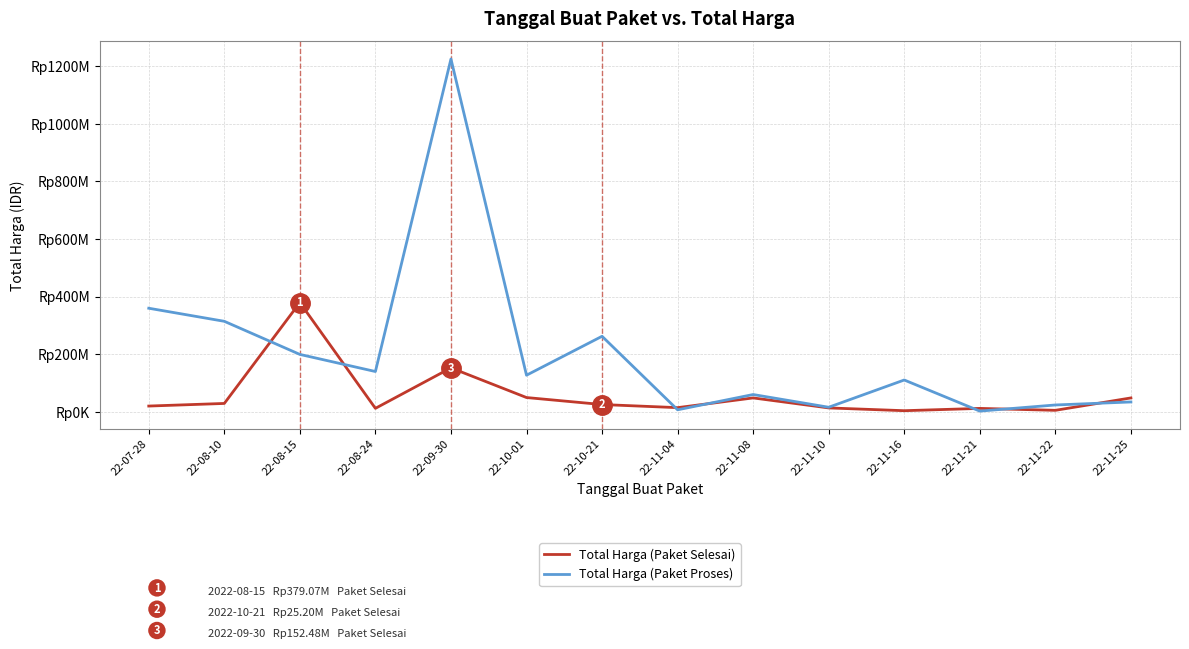

What are all the series names shown in the legend?

Total Harga (Paket Selesai), Total Harga (Paket Proses)